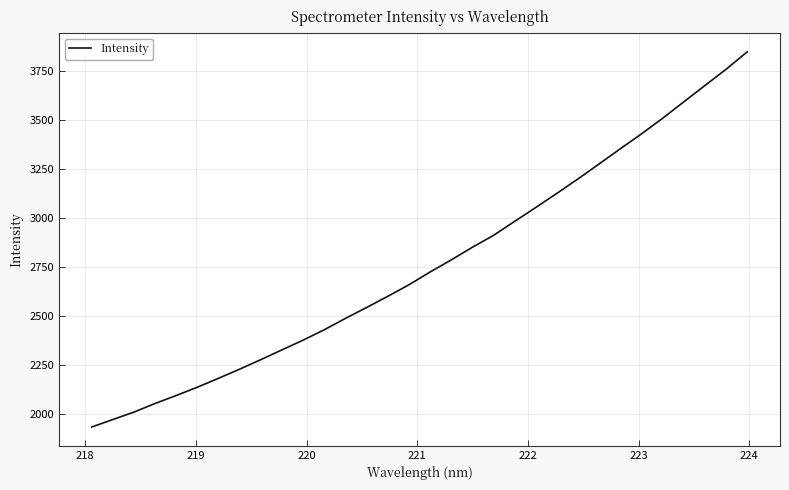

Is this an area chart (filled region under the line)?

No